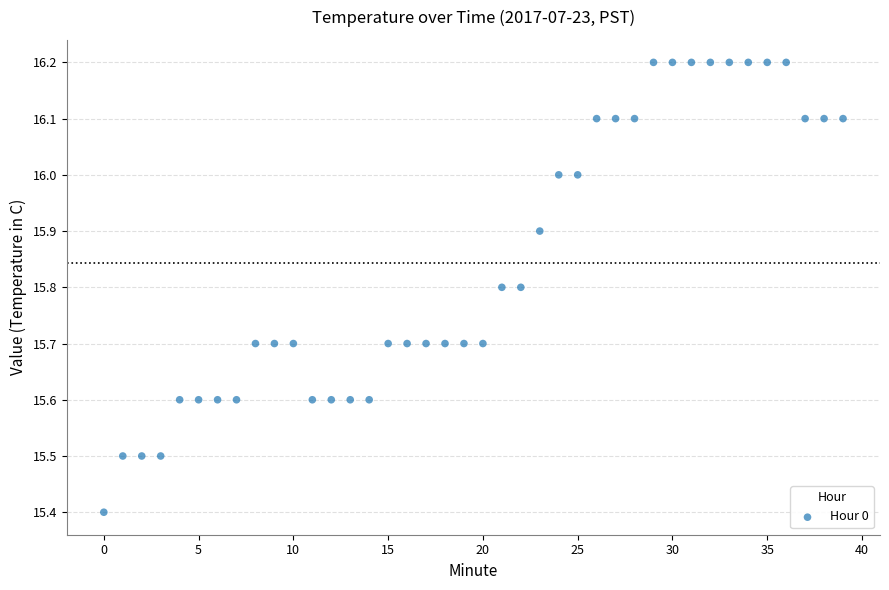

What Y value in the scatter plot is closest to 15?

15.4